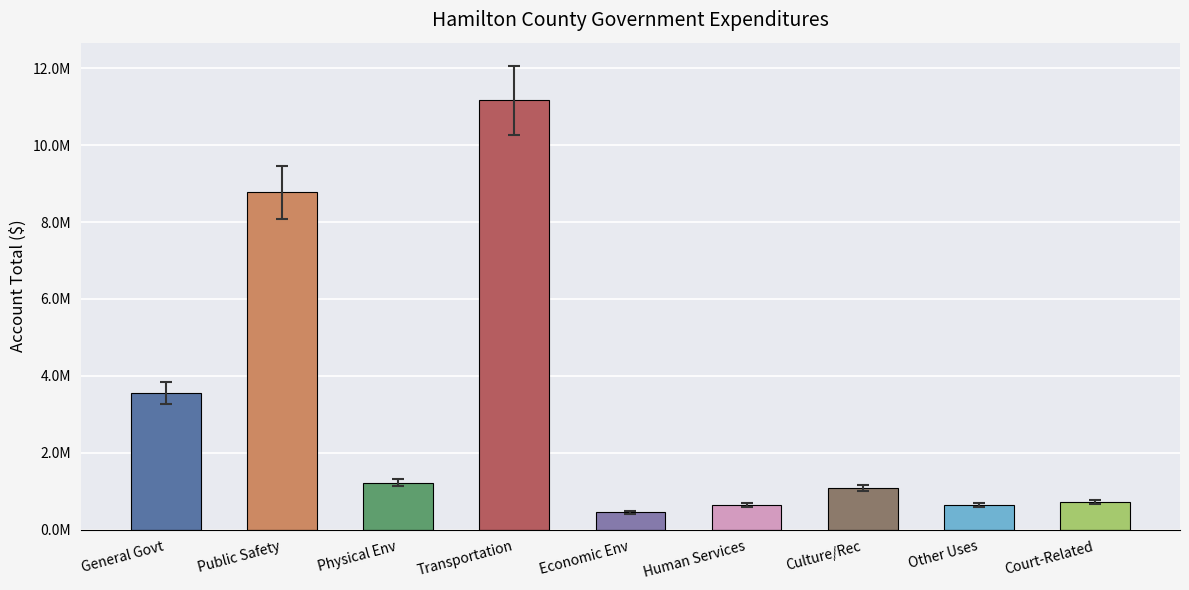

Are the bars horizontal?

No